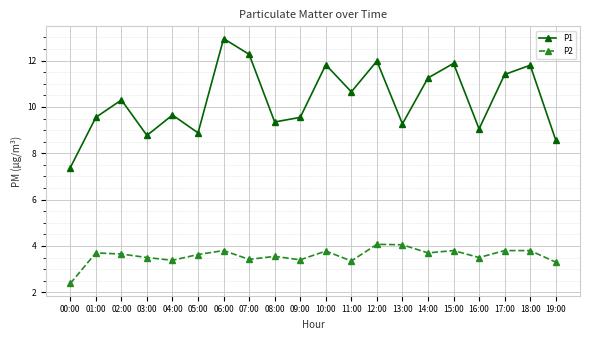

What is the total value across all series at 02:00?

14.0